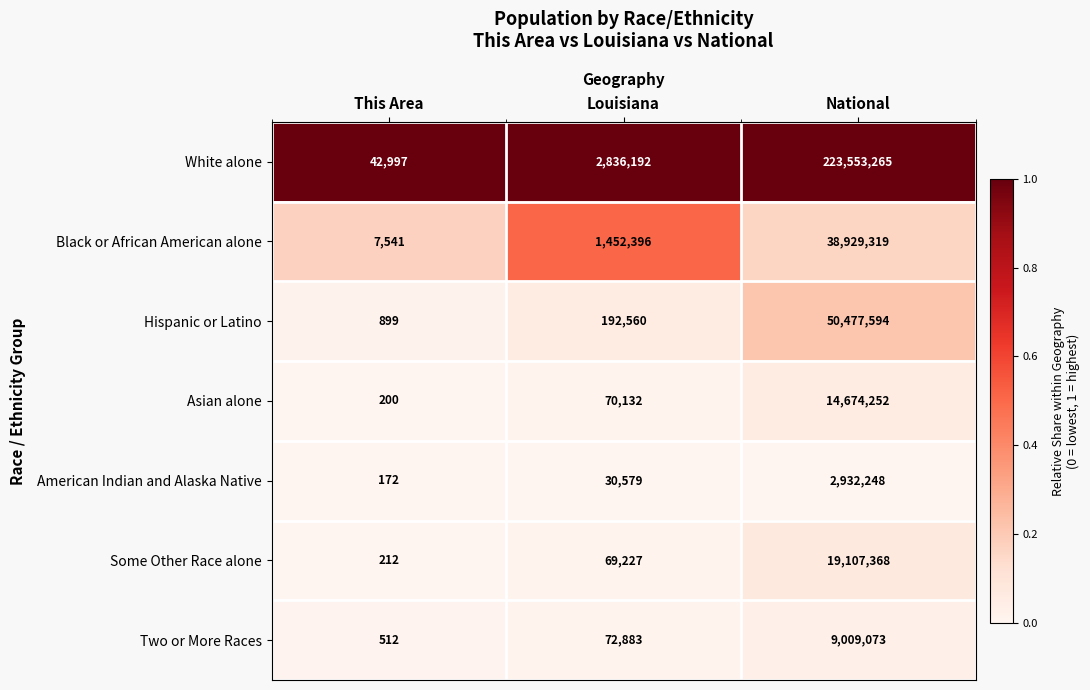

Which category has the lowest value across all series?

This Area